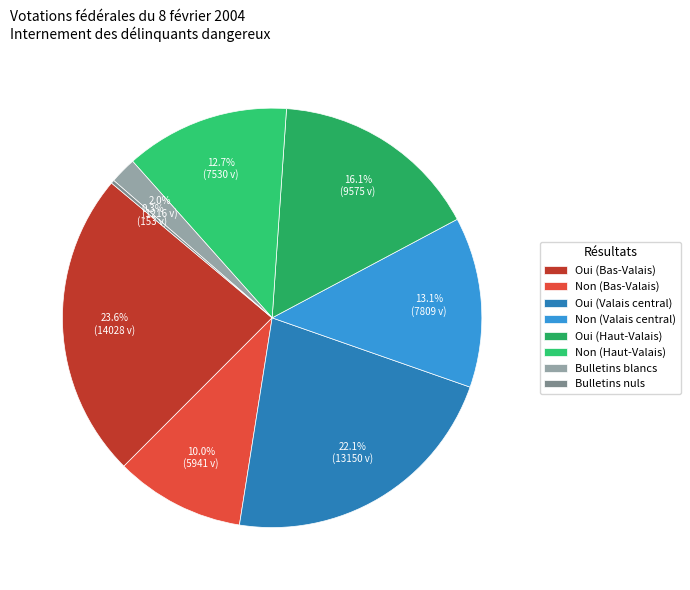

To the nearest percent, what is the difference between the Oui (Bas-Valais) and Non (Valais central) slice percentages?

10%